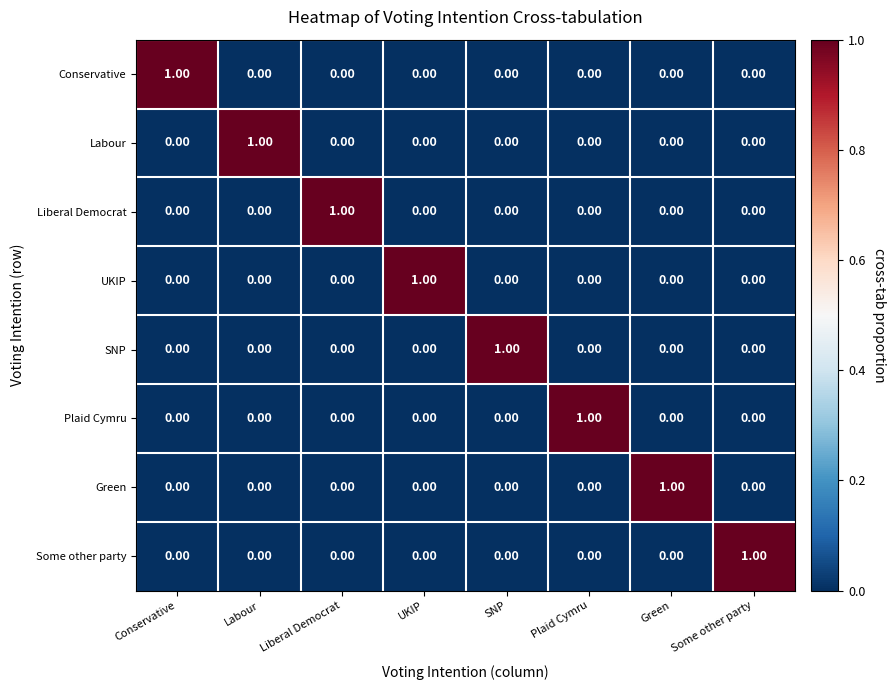

What is the total value across all series at Labour?

1